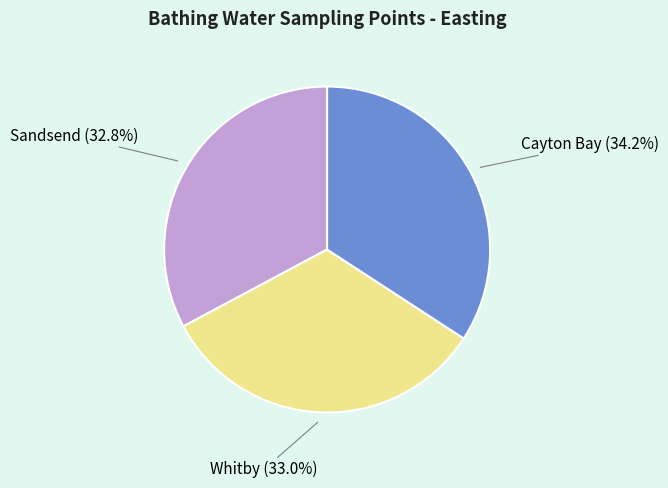

To the nearest percent, what portion does Whitby represent?

33%